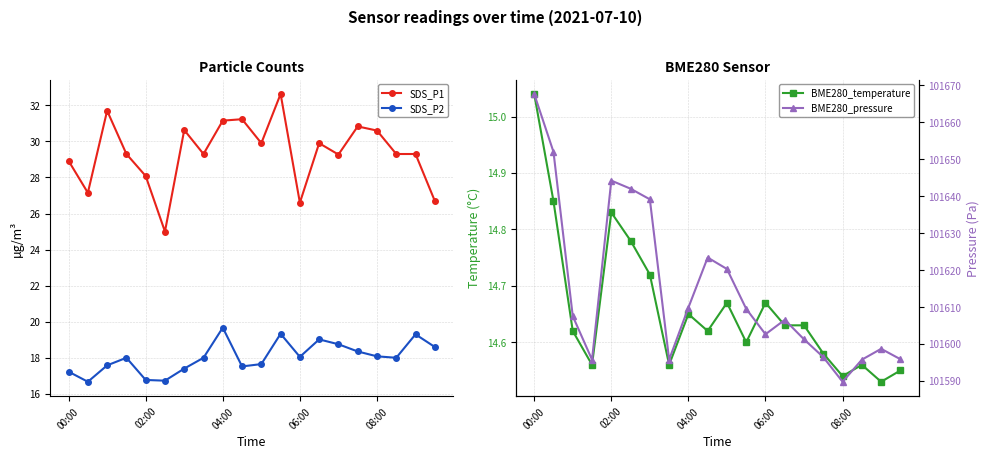

What are all the series names shown in the legend?

SDS_P1, SDS_P2, BME280_temperature, BME280_pressure